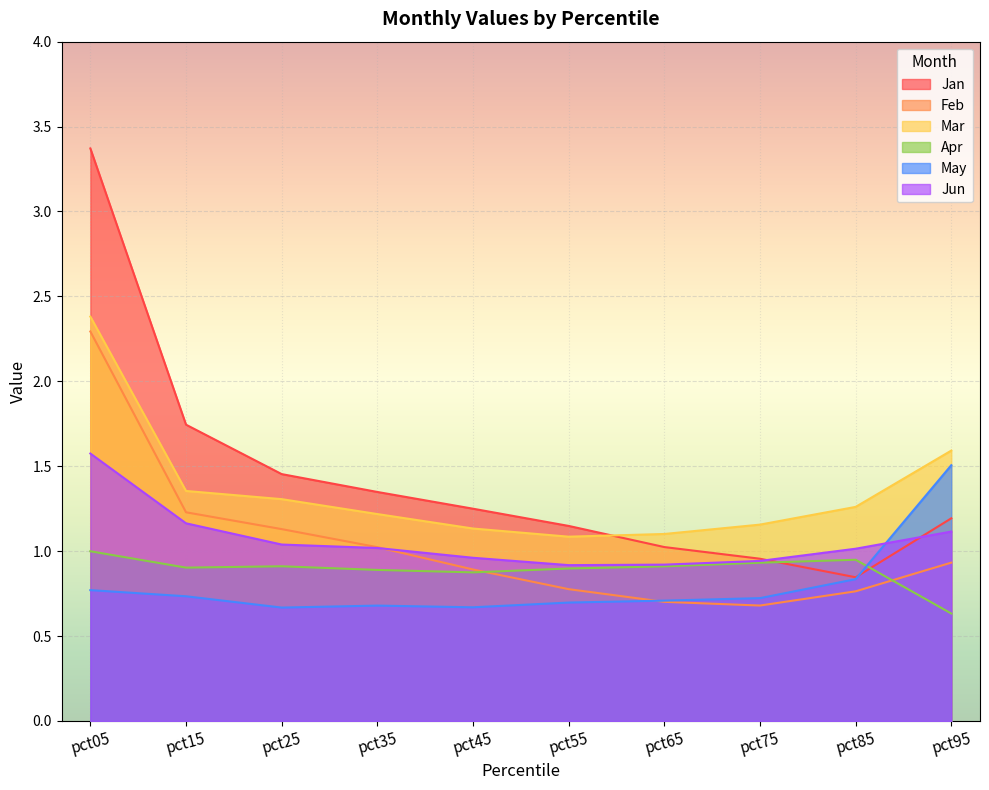

Which series has the widest spread of values?

Jan